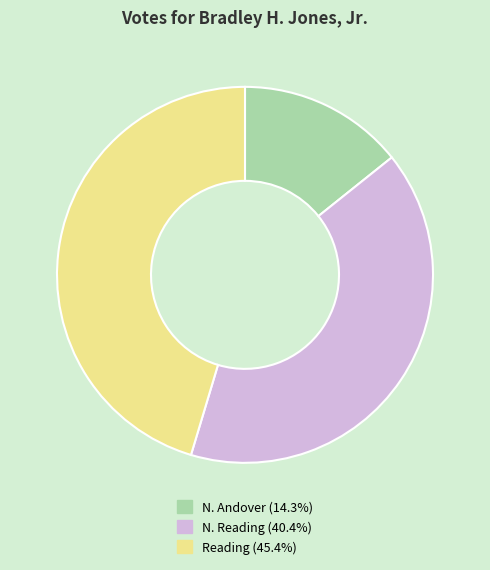

Rank the categories by value from lowest to highest.

N. Andover, N. Reading, Reading